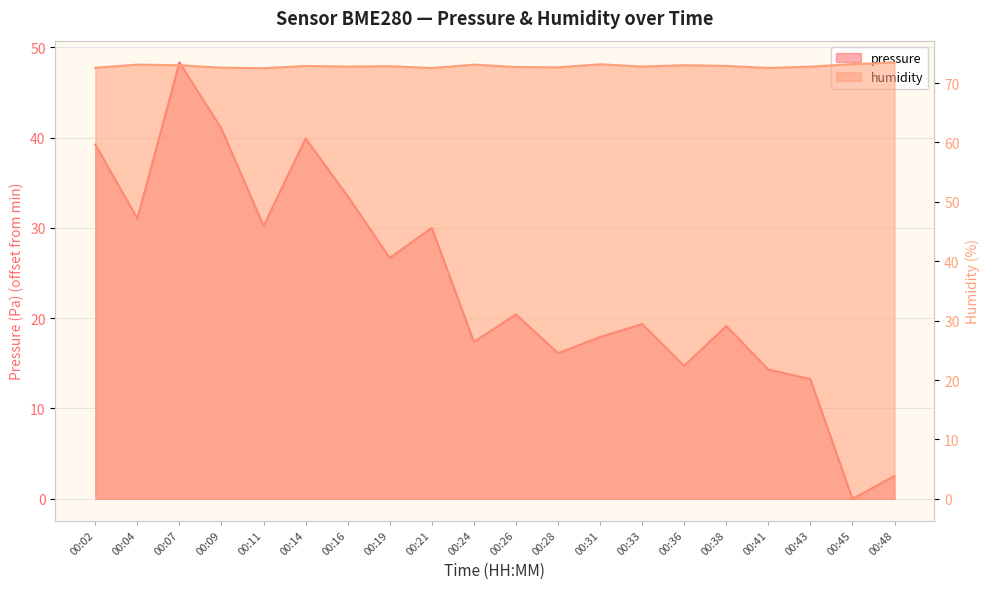

Reading left to right, what are all the values shown in this chart?

pressure: 39.2	31.0	48.3	41.0	30.2	39.9	33.5	26.7	30.0	17.4	20.4	16.1	17.9	19.4	14.7	19.1	14.3	13.2	0.0	2.5
humidity: 72.6	73.1	73.0	72.6	72.5	72.9	72.8	72.8	72.5	73.1	72.7	72.7	73.2	72.8	73.0	72.9	72.5	72.8	73.2	73.5